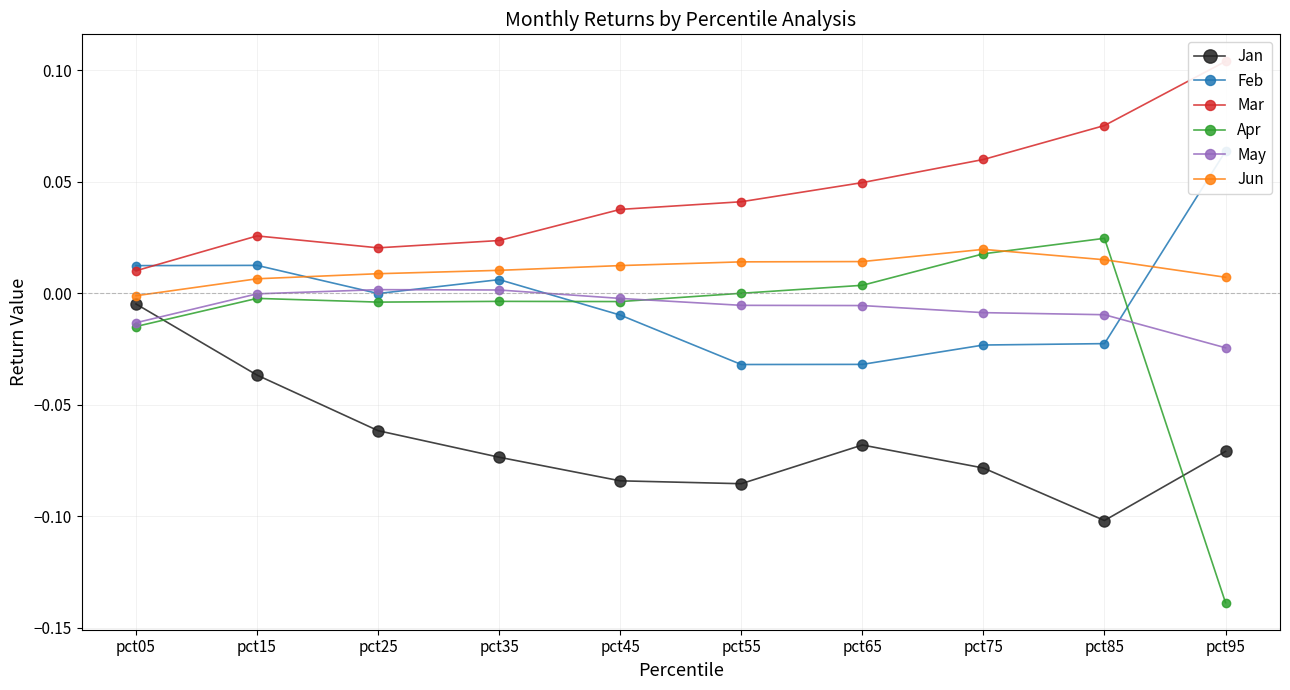

Is it true that May equals -0.0 at pct15?

False